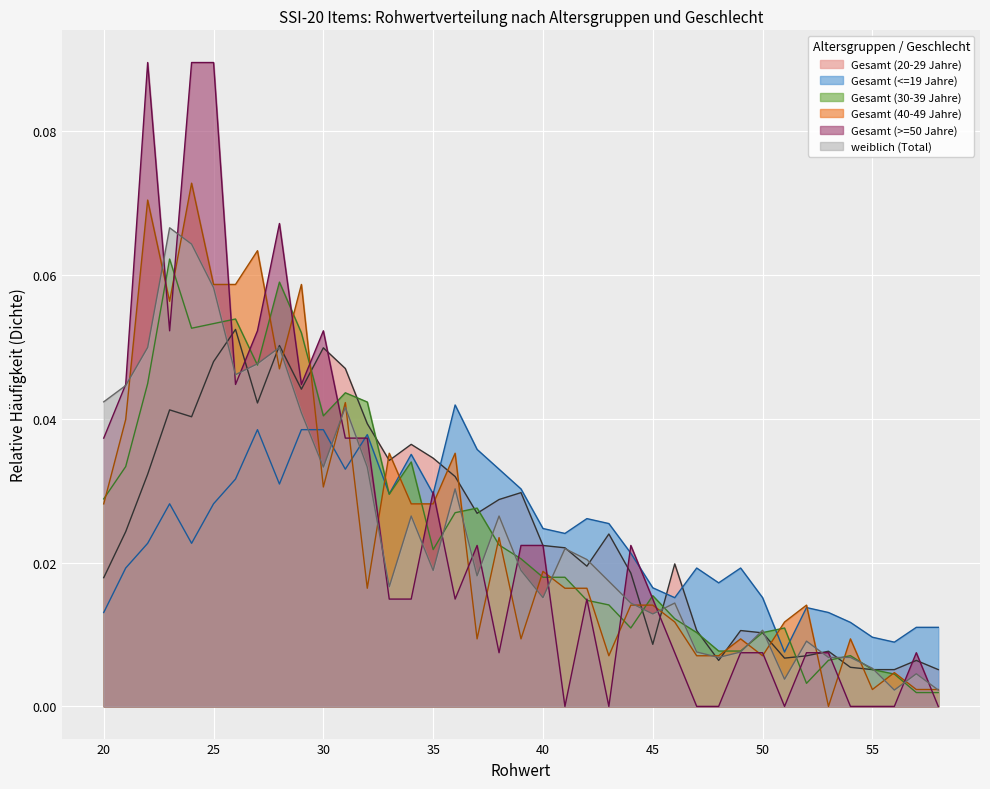

Is it true that Gesamt (>=50 Jahre) equals 0.0 at 38?

False